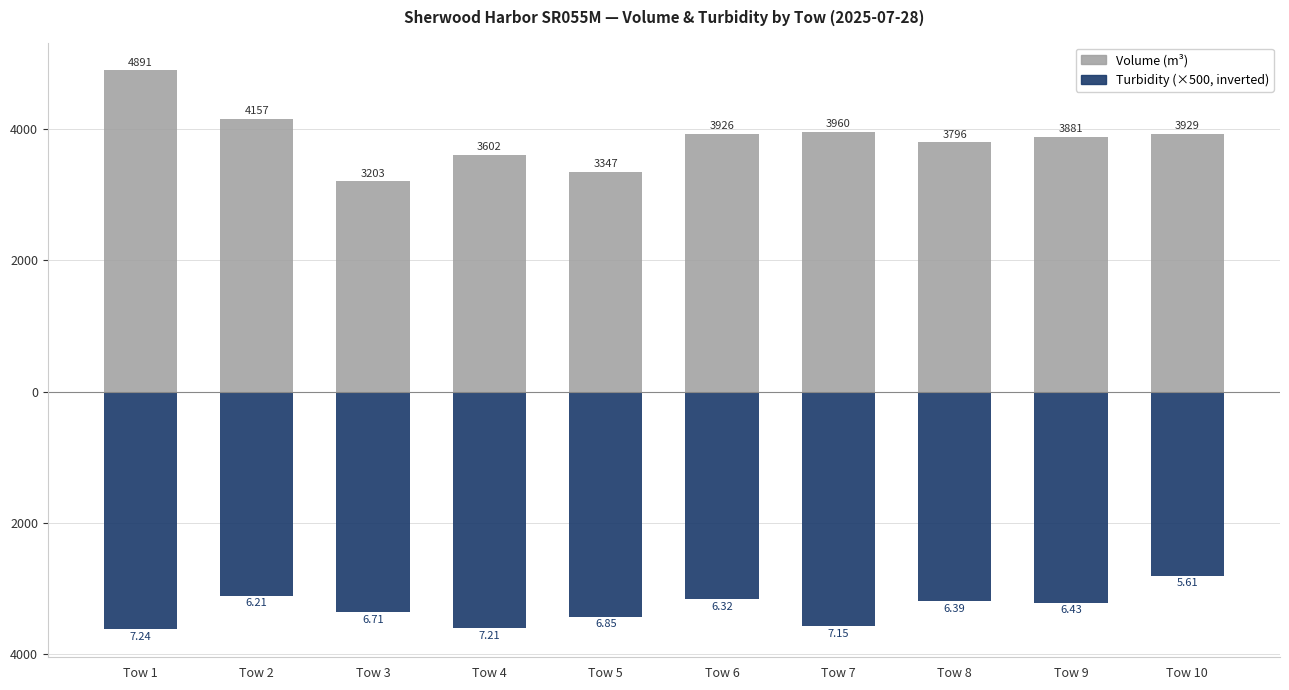

Reading left to right, transcribe all the data shown in this chart.

Volume (m³): Tow 1=4890.9	Tow 2=4157.0	Tow 3=3202.6	Tow 4=3602.3	Tow 5=3346.9	Tow 6=3926.2	Tow 7=3960.0	Tow 8=3796.2	Tow 9=3880.6	Tow 10=3929.0
Turbidity (×500, inverted): Tow 1=-3620.0	Tow 2=-3105.0	Tow 3=-3355.0	Tow 4=-3605.0	Tow 5=-3425.0	Tow 6=-3160.0	Tow 7=-3575.0	Tow 8=-3195.0	Tow 9=-3215.0	Tow 10=-2805.0